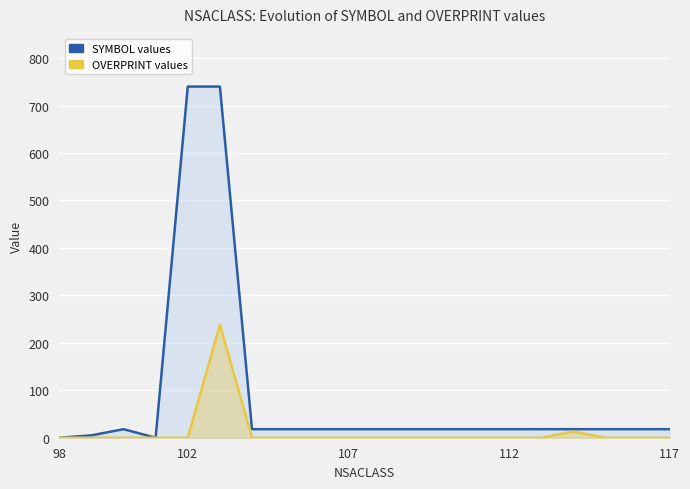

True or false: OVERPRINT values and SYMBOL values intersect in this chart.

False